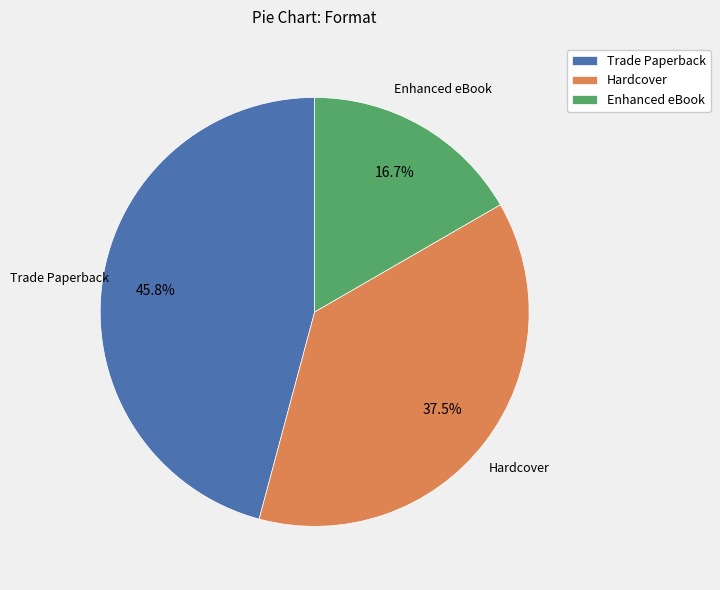

How many segments does this pie chart have?

3